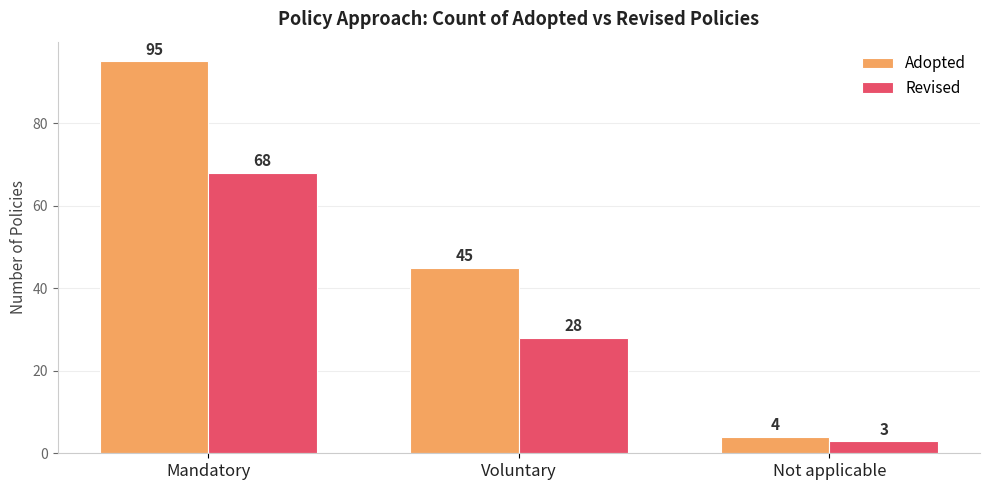

What is the minimum value shown in the chart?

3